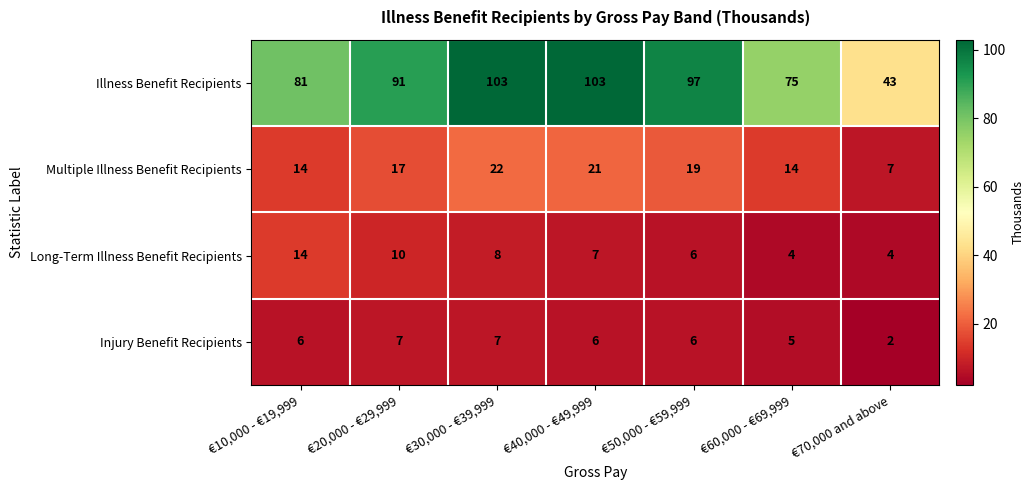

What is the difference between the Long-Term Illness Benefit Recipients values at €40,000 - €49,999 and €20,000 - €29,999?

3